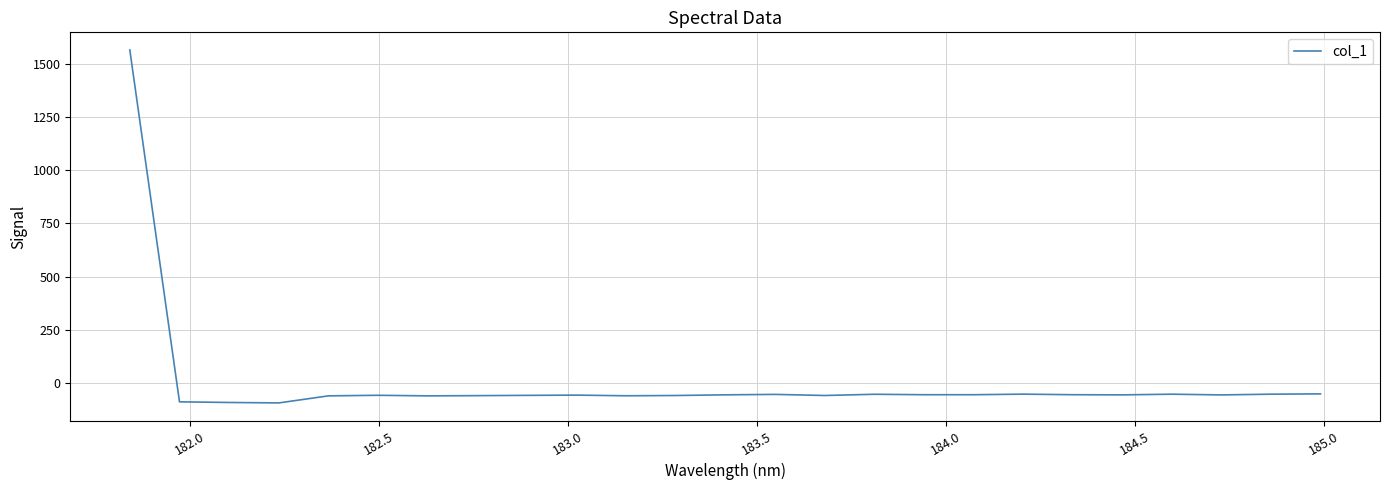

What is the smallest value displayed?

-94.6